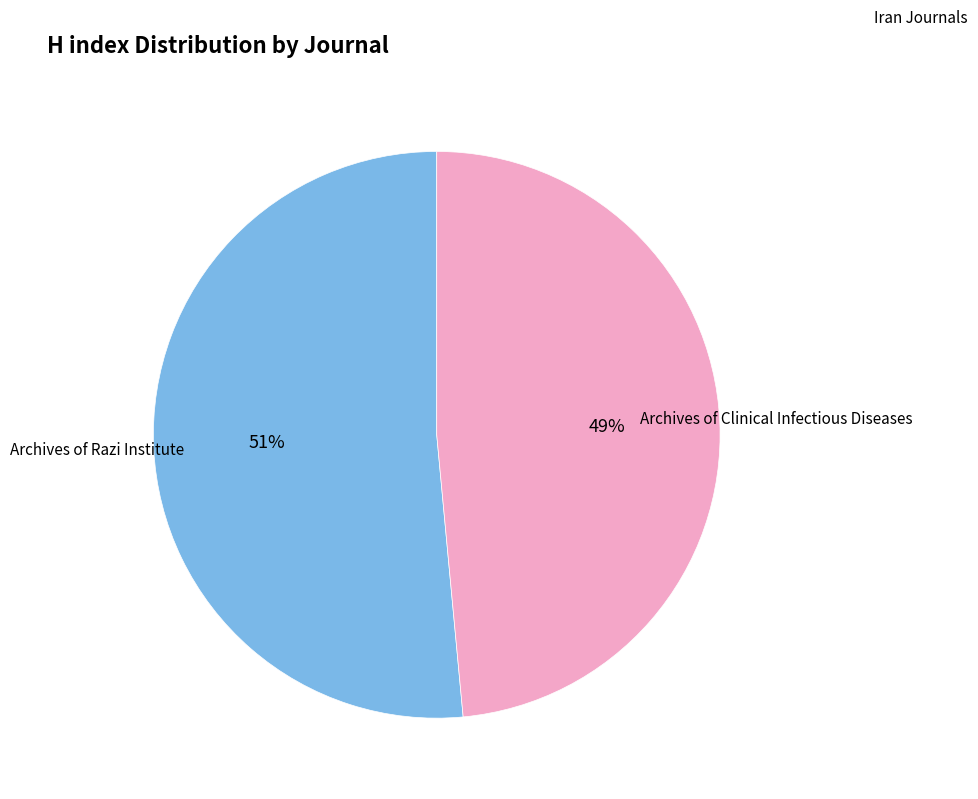

Is there any slice that represents more than half of the pie?

Yes